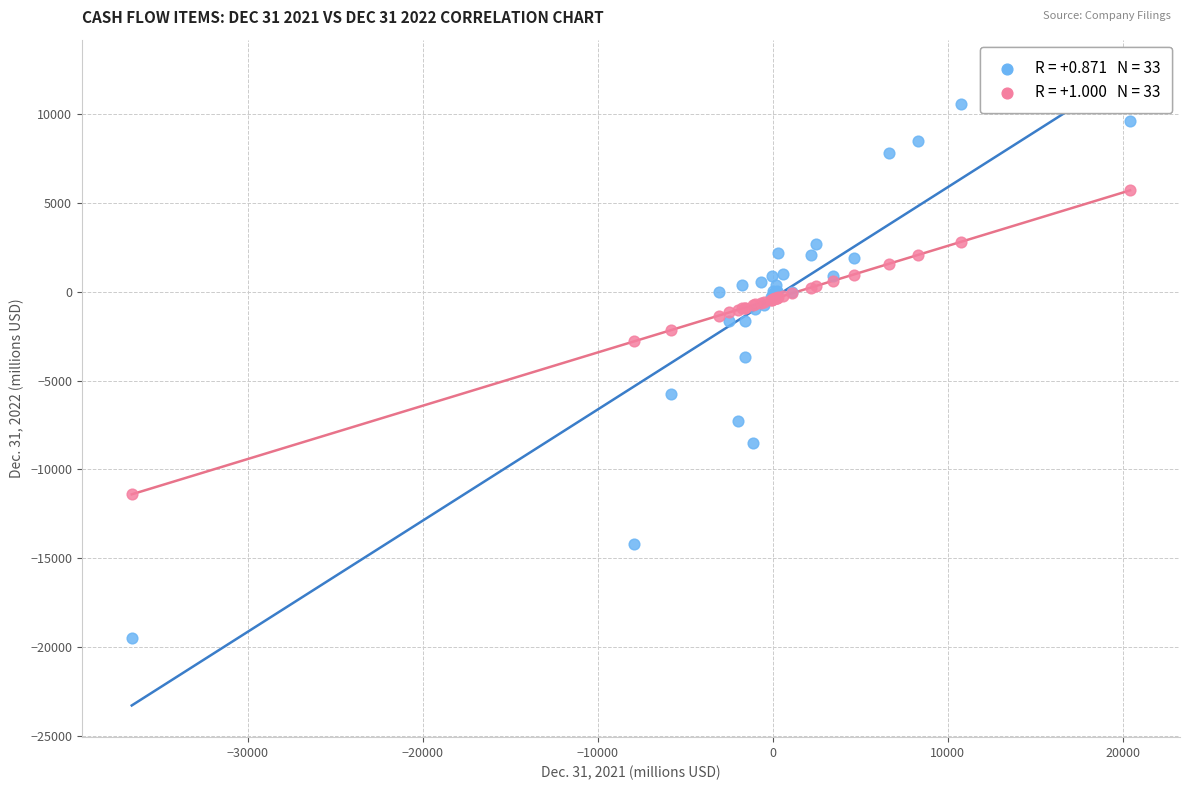

Across all series, what Y value is closest to -4466?

-3694.0